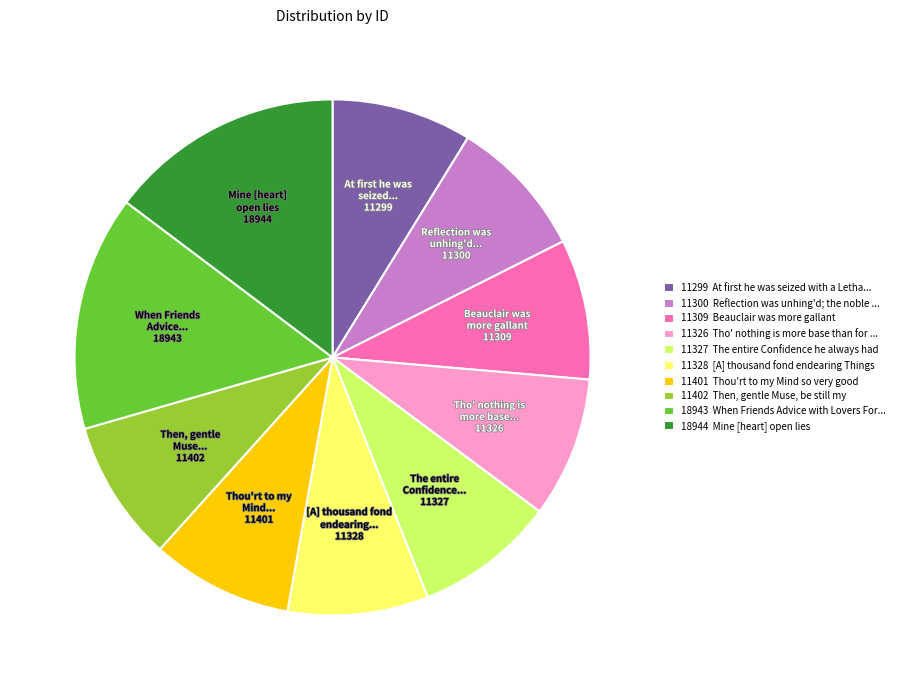

Does 11402 Then, gentle Muse, be still my account for over 50% of the chart?

No